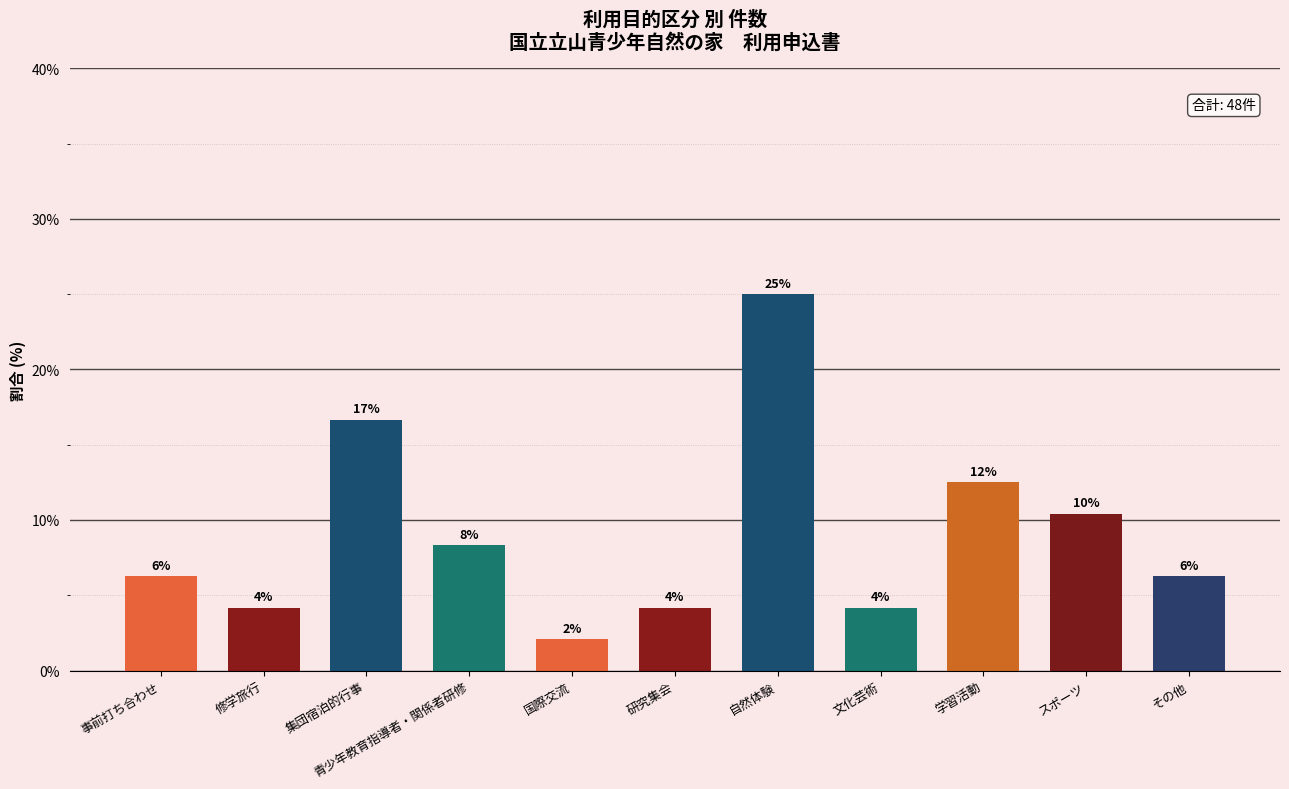

Does the chart contain any negative values?

No